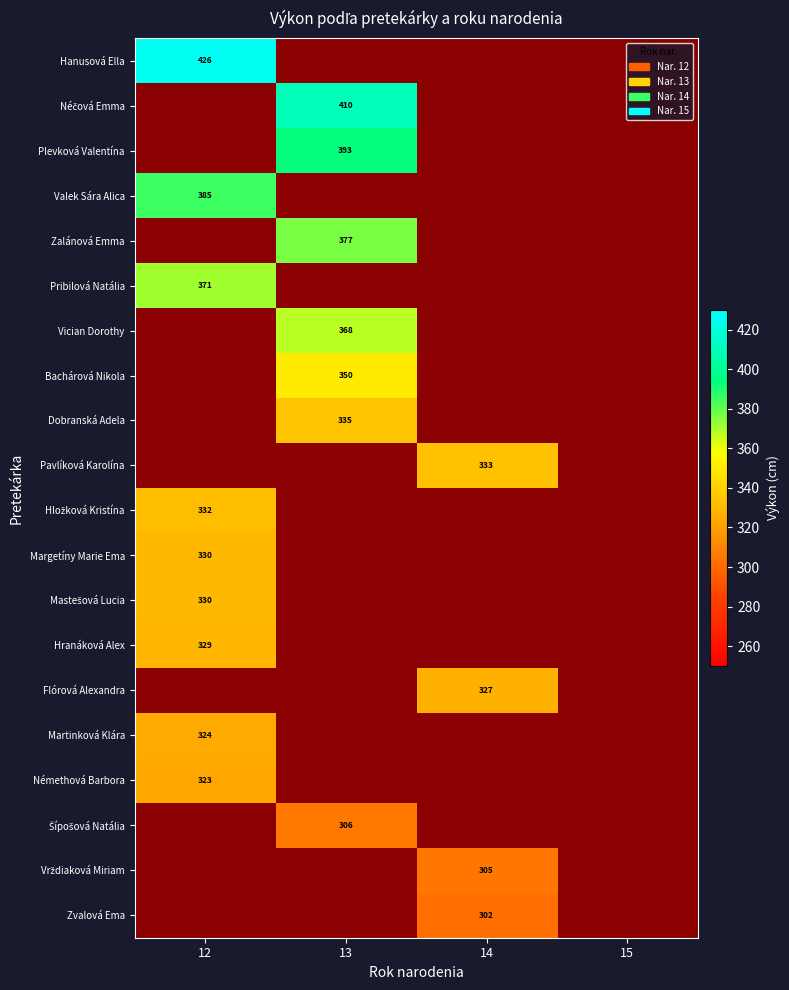

Is it true that Plevková Valentína equals 0 at 14?

True